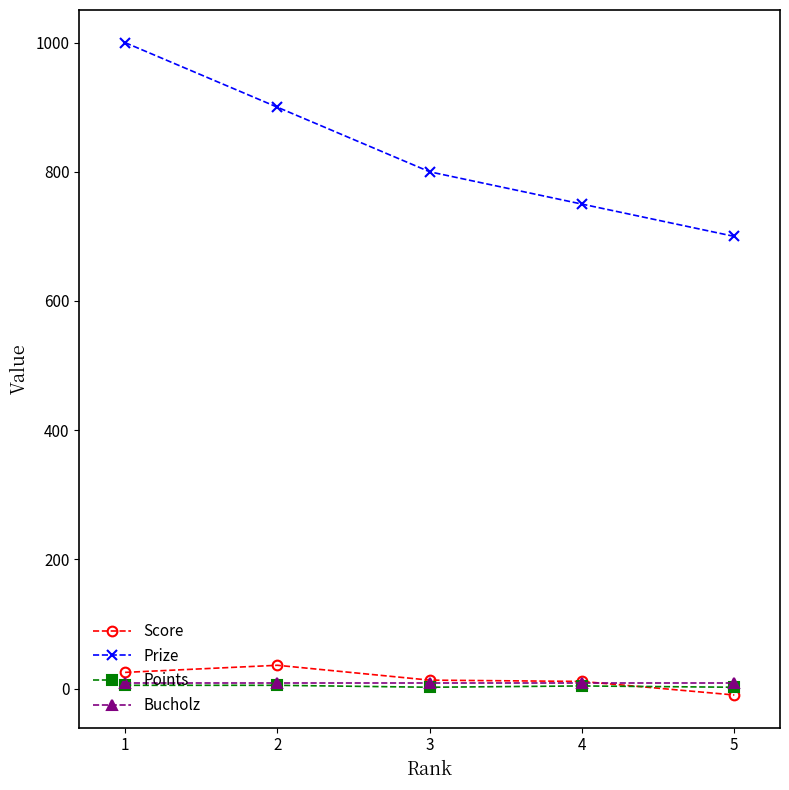

True or false: Points has more than 2 interior local peaks.

False